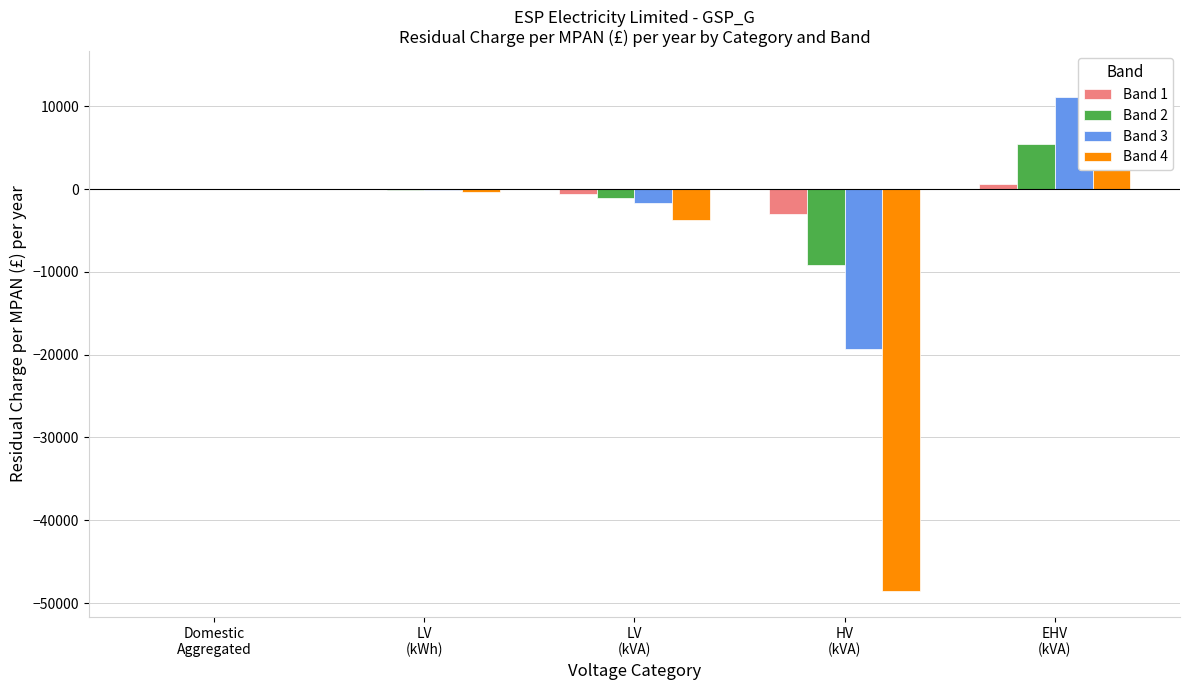

Which series has the largest total across all categories?

Band 1